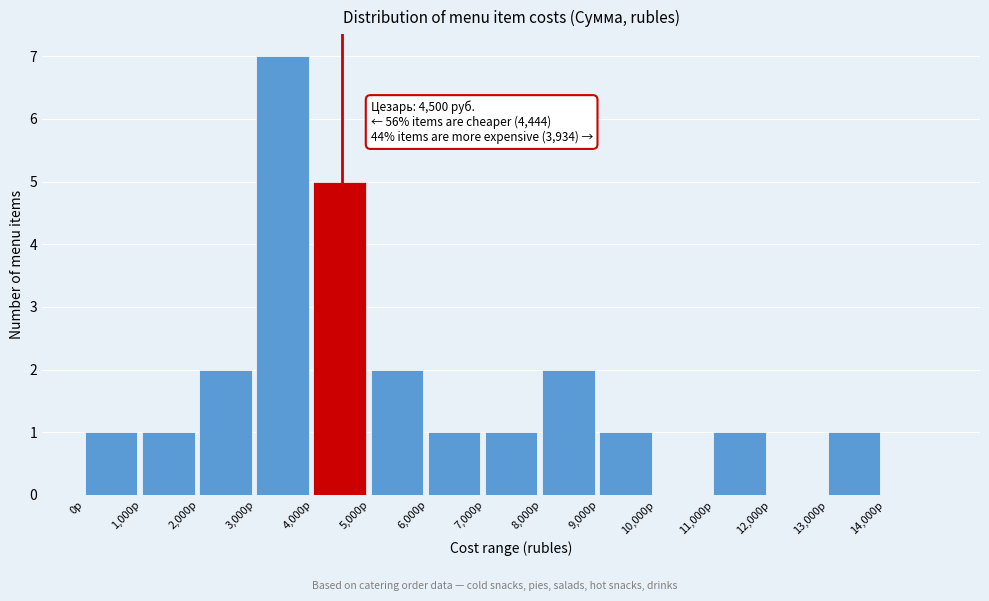

Over which range of the x-axis is the bar tallest?

3000 to 4000